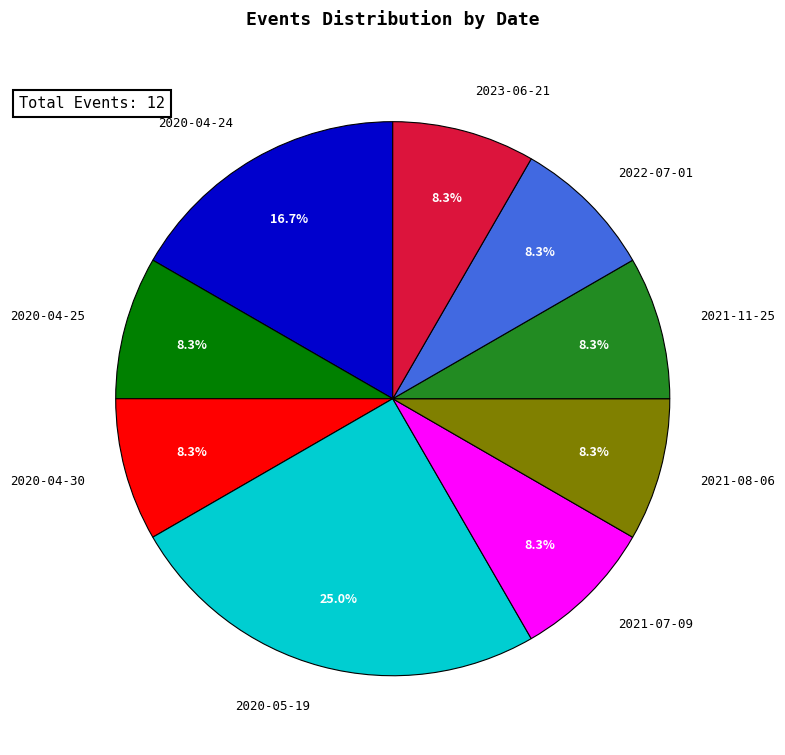

Is there a majority slice in this chart?

No